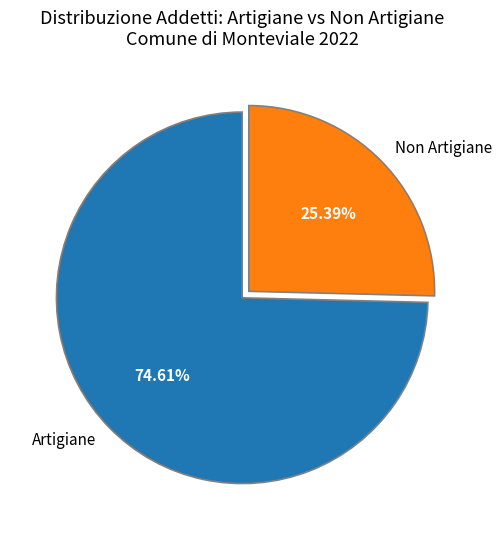

What is the largest slice in the pie chart?

Artigiane